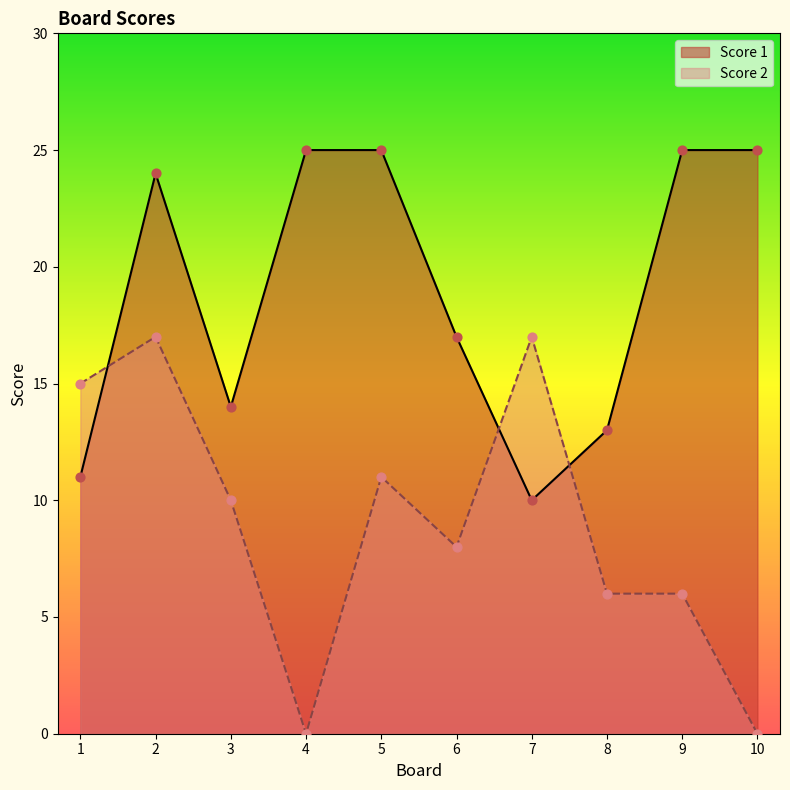

What are all the series names shown in the legend?

Score 1, Score 2